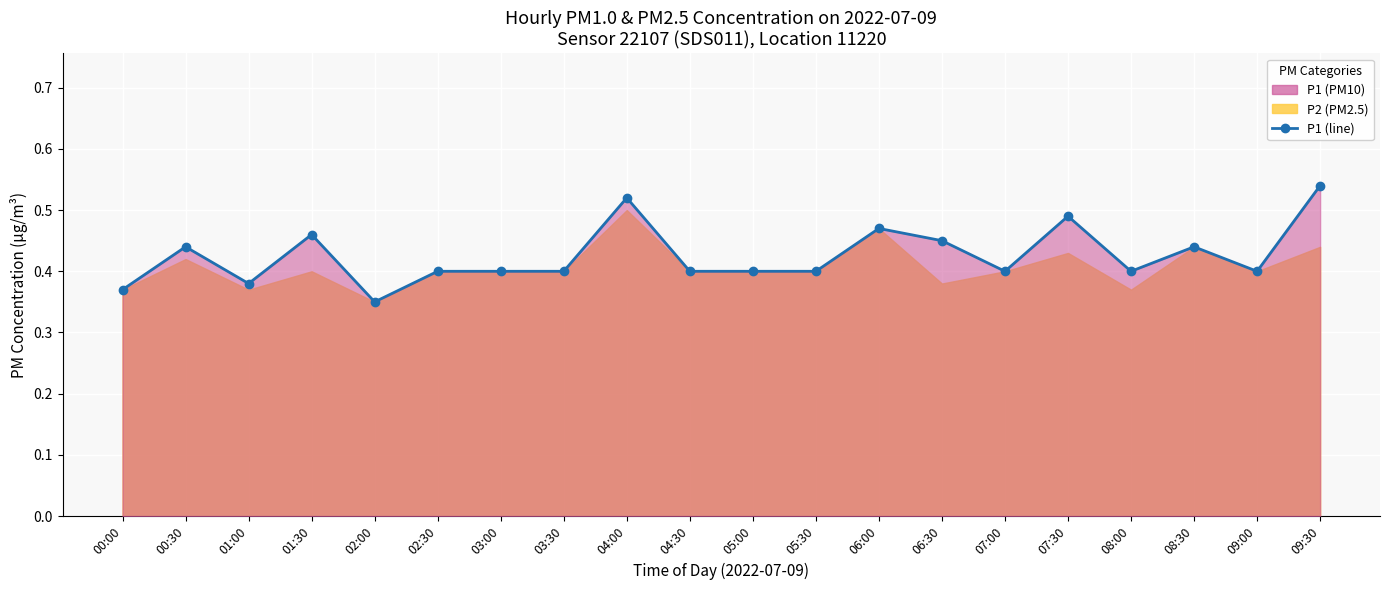

List the labels in order of value, smallest first.

02:00, 00:00, 01:00, 02:30, 03:00, 03:30, 04:30, 05:00, 05:30, 07:00, 08:00, 09:00, 00:30, 08:30, 06:30, 01:30, 06:00, 07:30, 04:00, 09:30